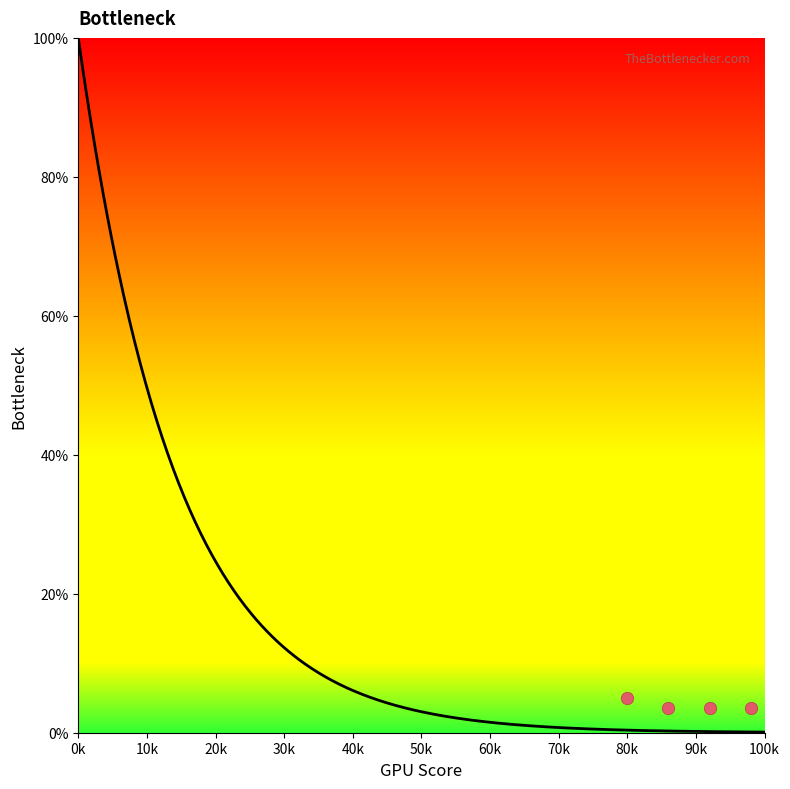

What is the change in value from 1 to 4?

-1.5